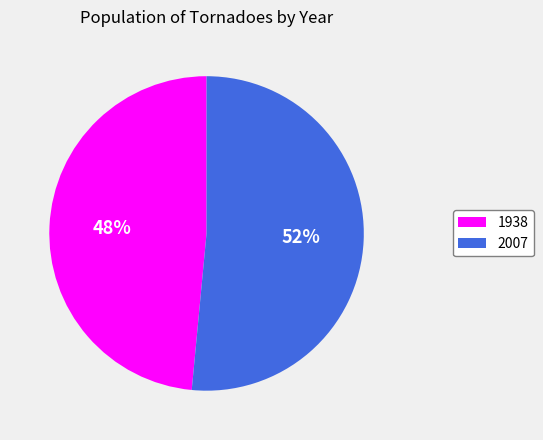

Which slice represents more than half of the pie?

2007